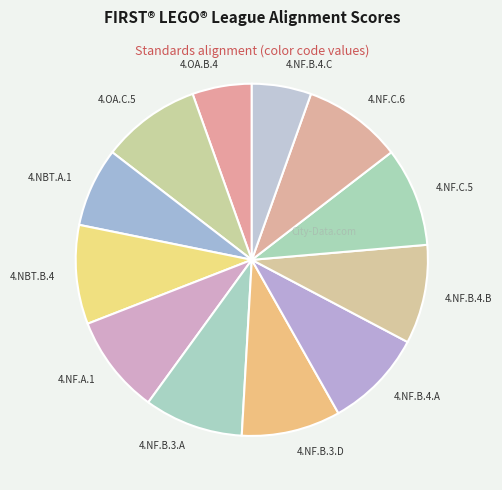

True or false: 4.NF.C.6 accounts for 9% of the total.

True